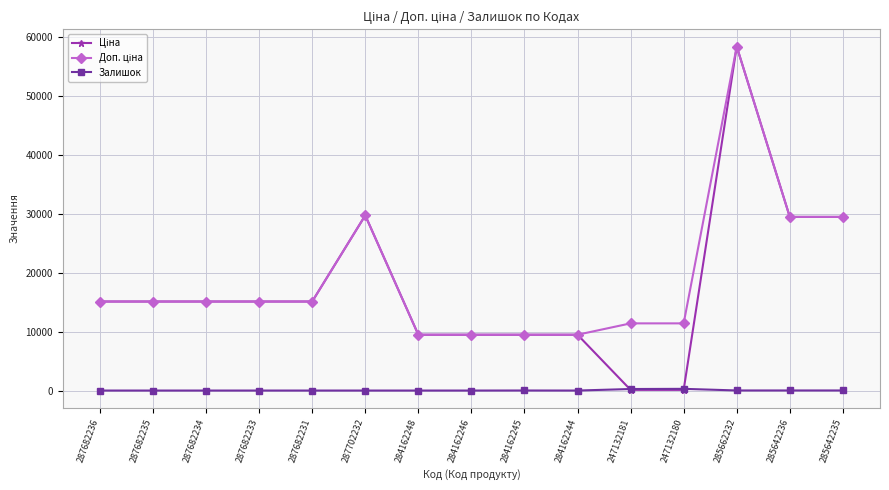

What is the total value across all series at 287682236?

30240.0